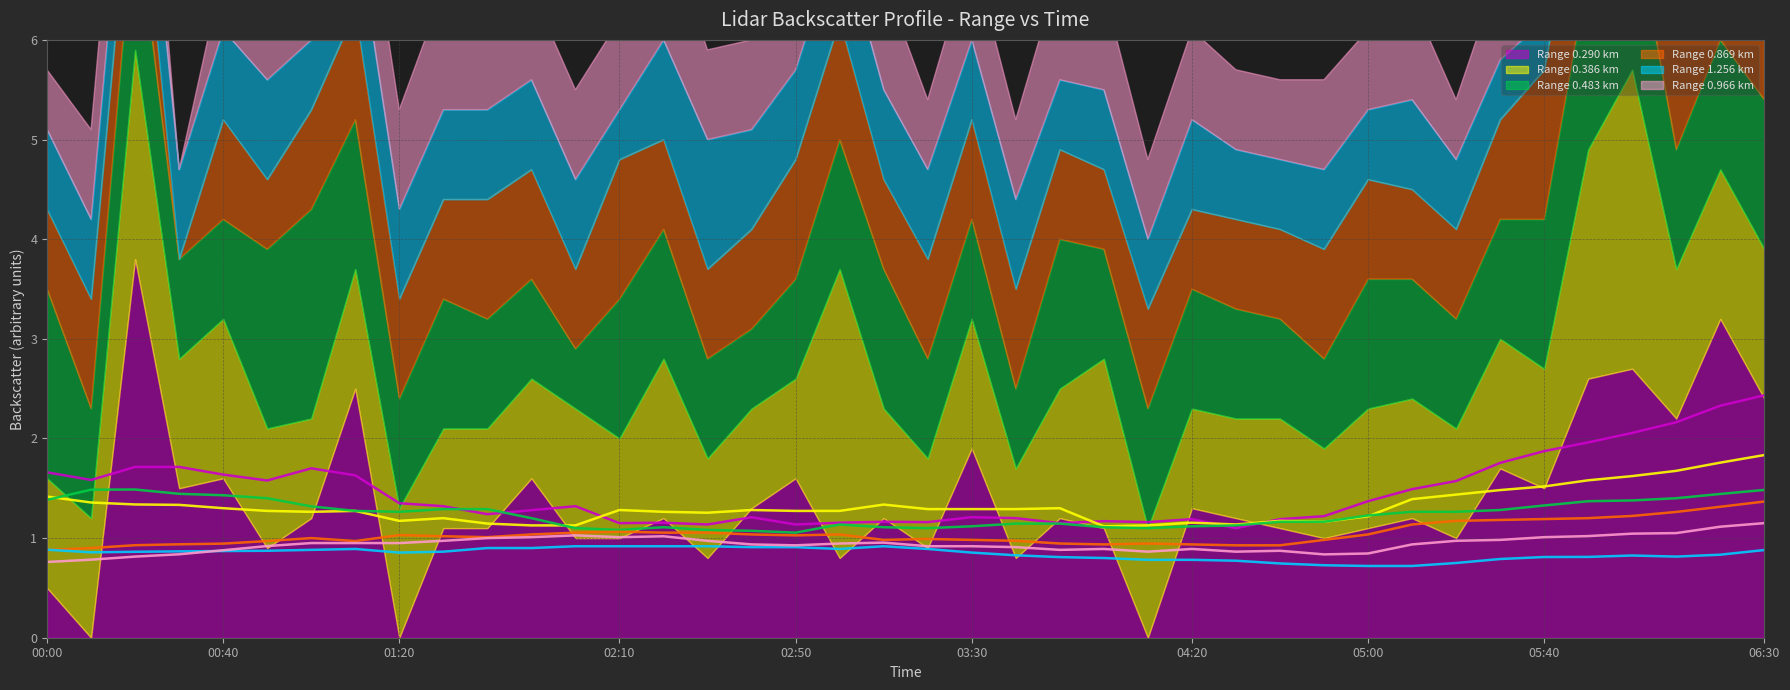

How many lines are shown in the chart?

6